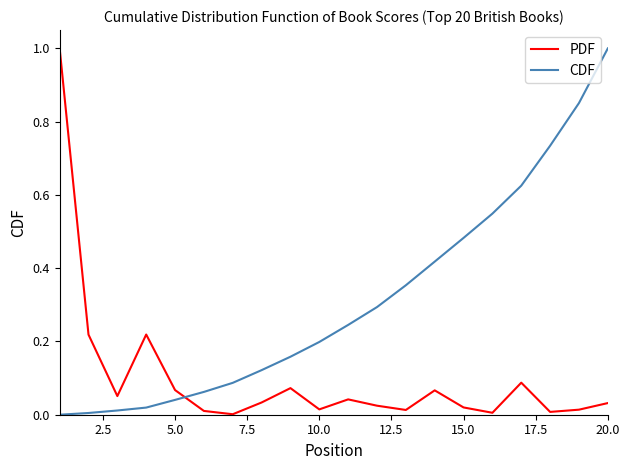

What is the maximum value shown in the chart?

1.0